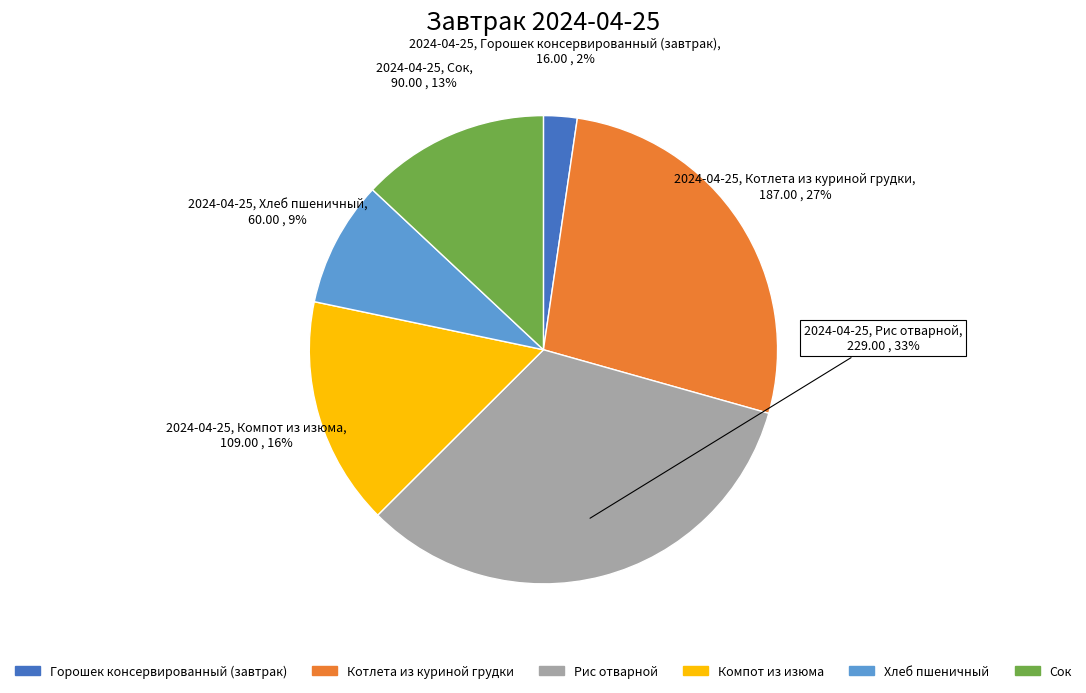

Between Компот из изюма and Горошек консервированный (завтрак), which is larger?

Компот из изюма